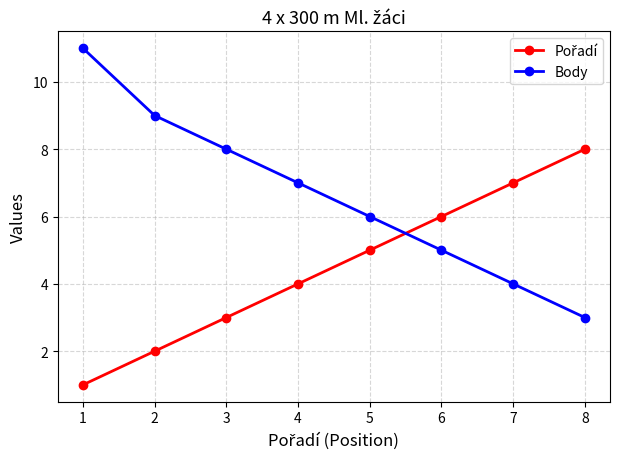

At which category is the sum across all series the highest?

1